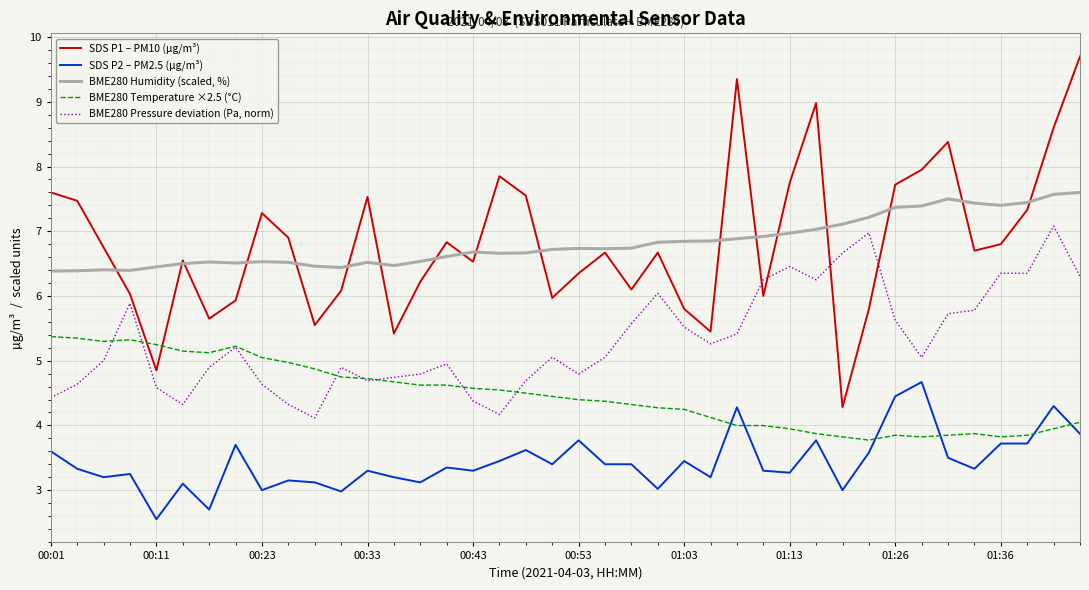

What is the greatest value displayed?

9.7